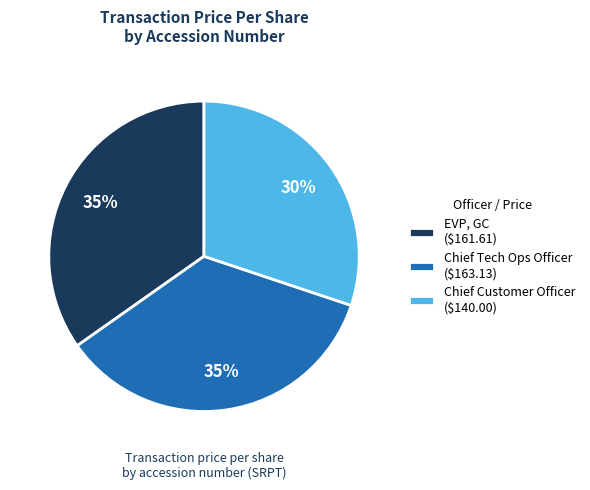

True or false: Chief Tech Ops Officer ($163.13) accounts for 41% of the total.

False